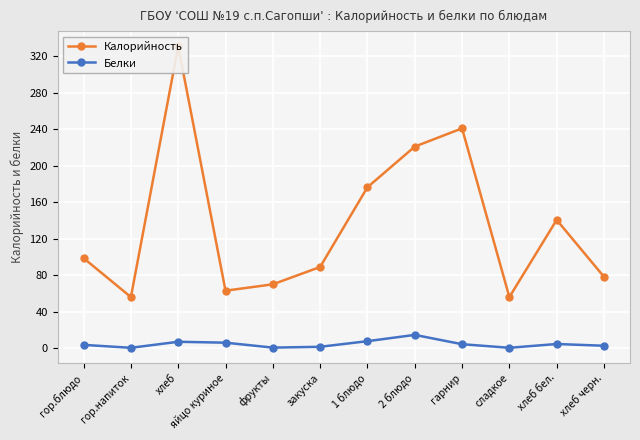

At how many categories does at least one series exceed 324?

1